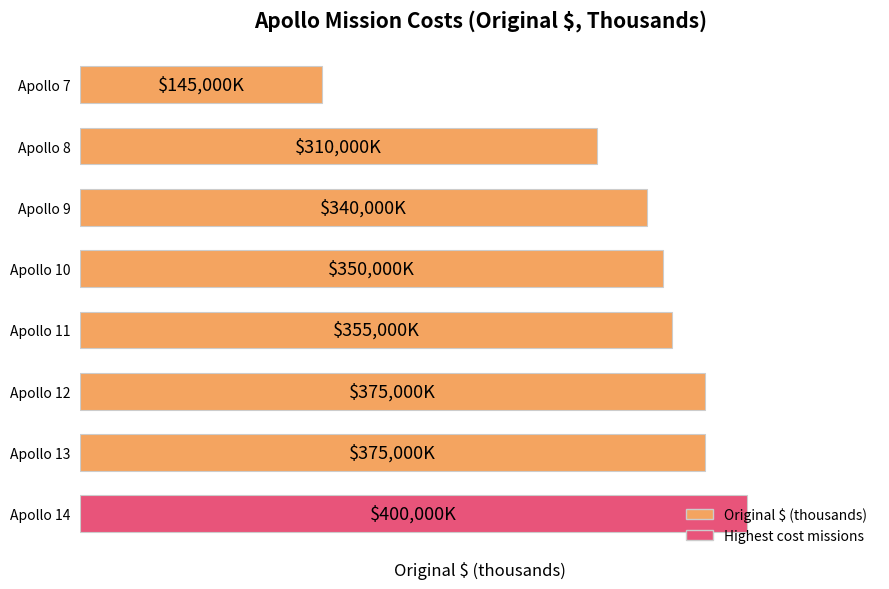

Does the chart contain any negative values?

No